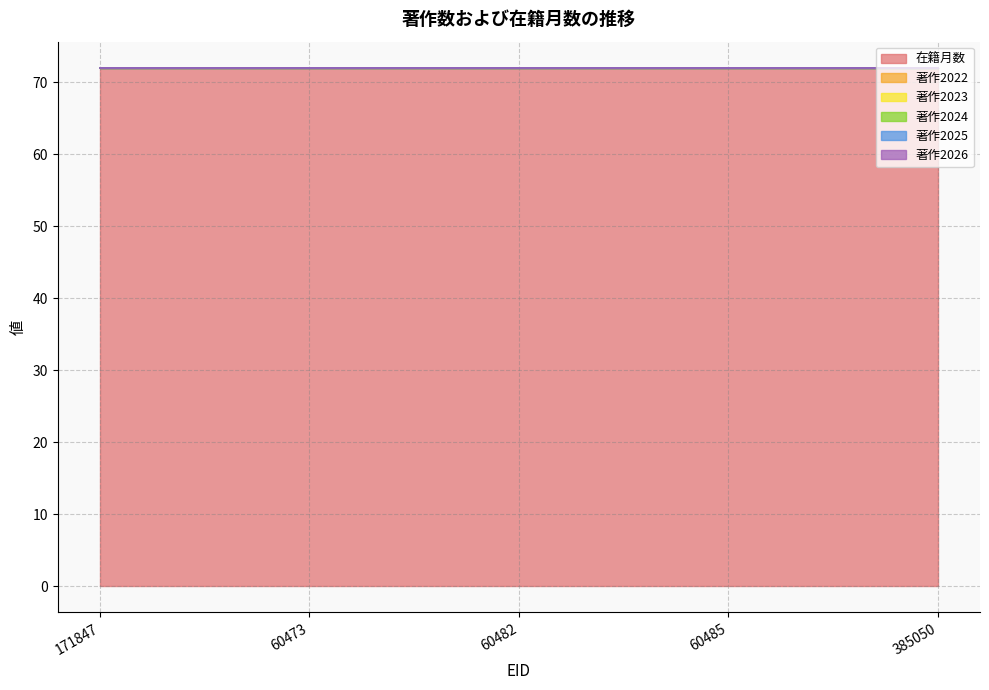

Which series has the largest total across all categories?

在籍月数